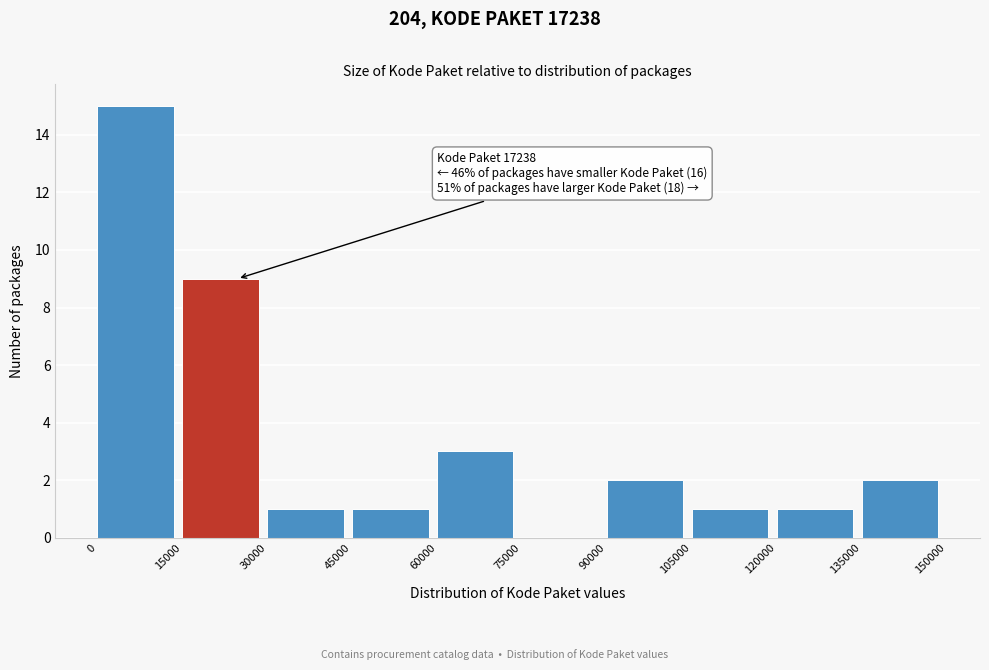

Which range on the x-axis has the tallest bar?

0 to 15000